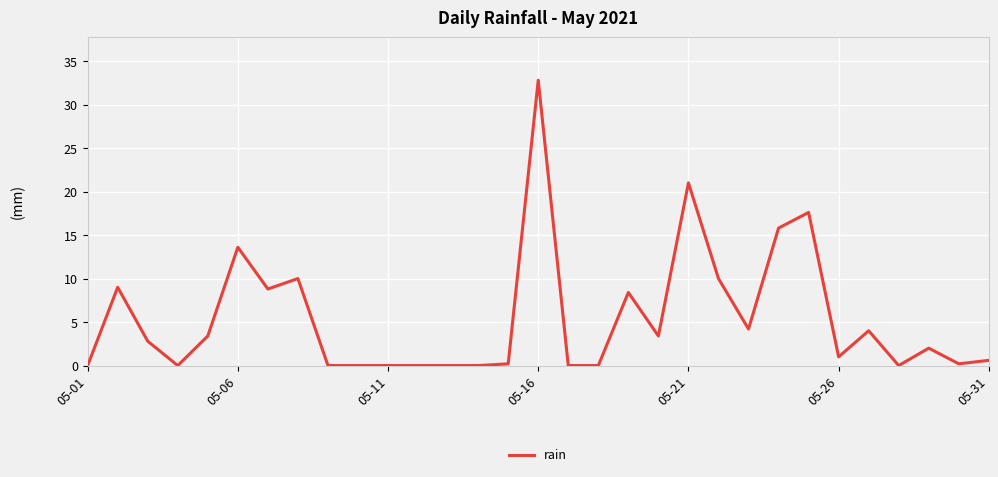

What is the difference between the maximum and minimum values?

32.8